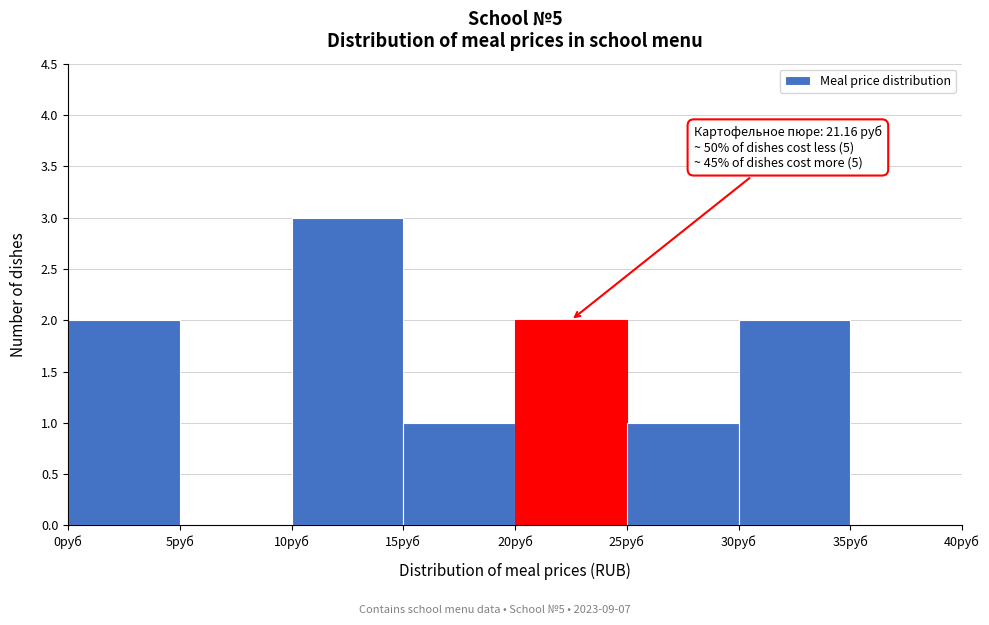

Over which range of the x-axis is the bar tallest?

10 to 15